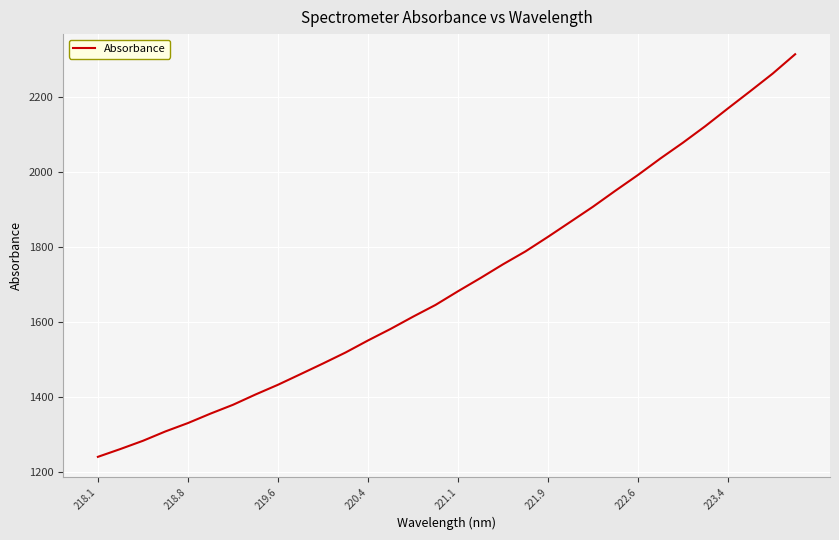

What is the maximum value shown in the chart?

2313.1